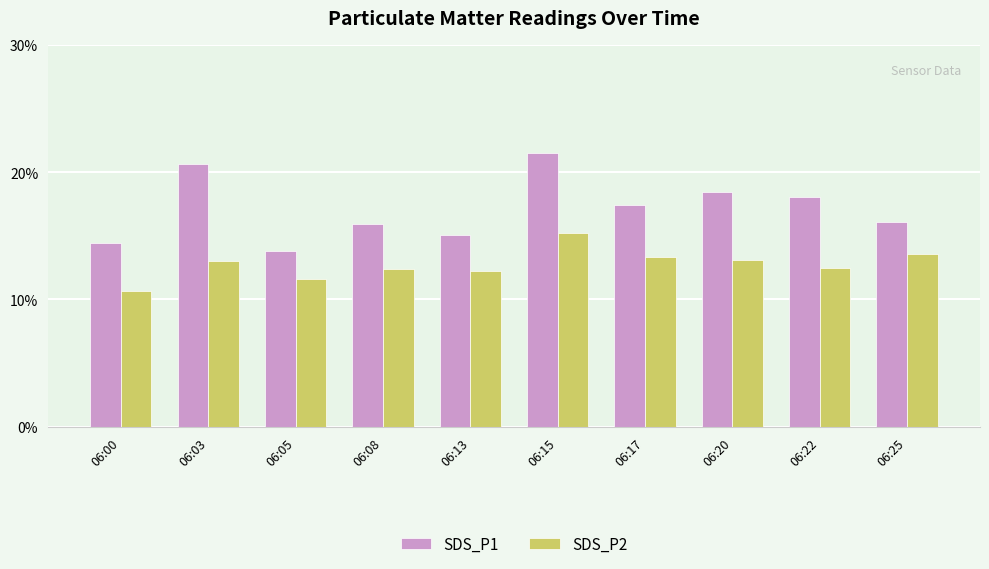

Does the chart contain stacked bars?

No